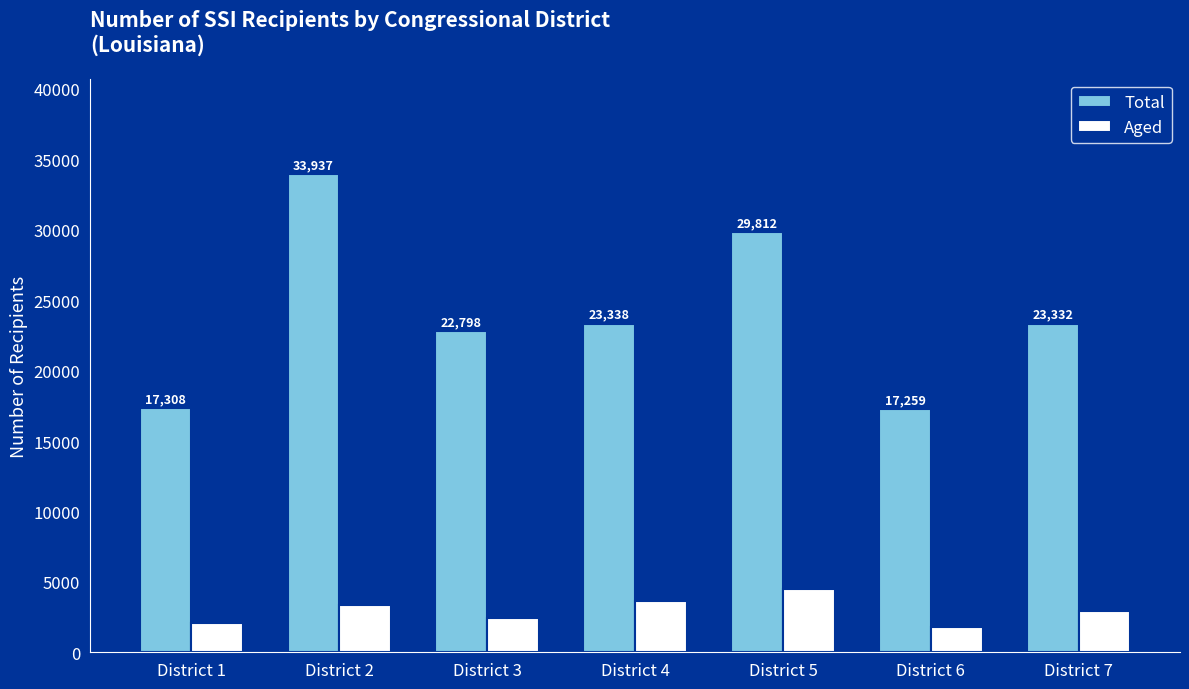

At which category is the sum across all series the highest?

District 2